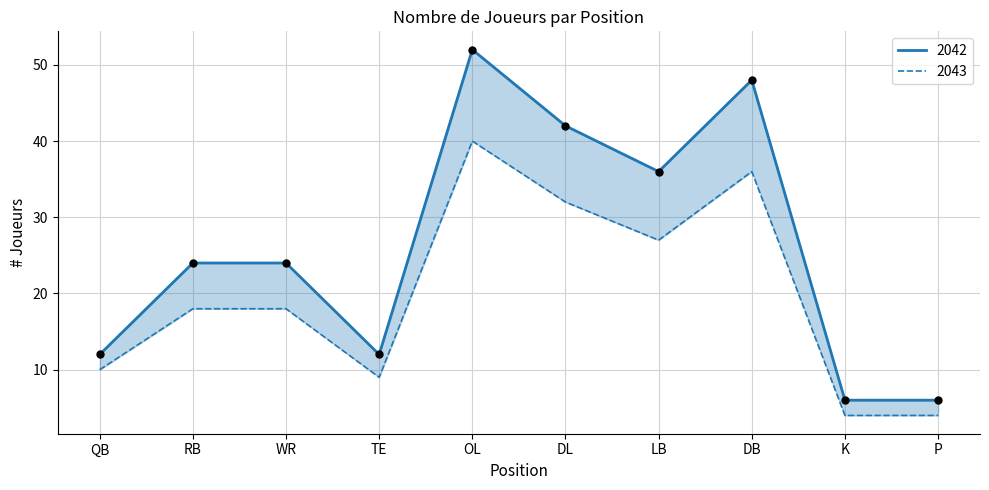

Is the value of 2043 at RB greater than the value of 2042 at WR?

No